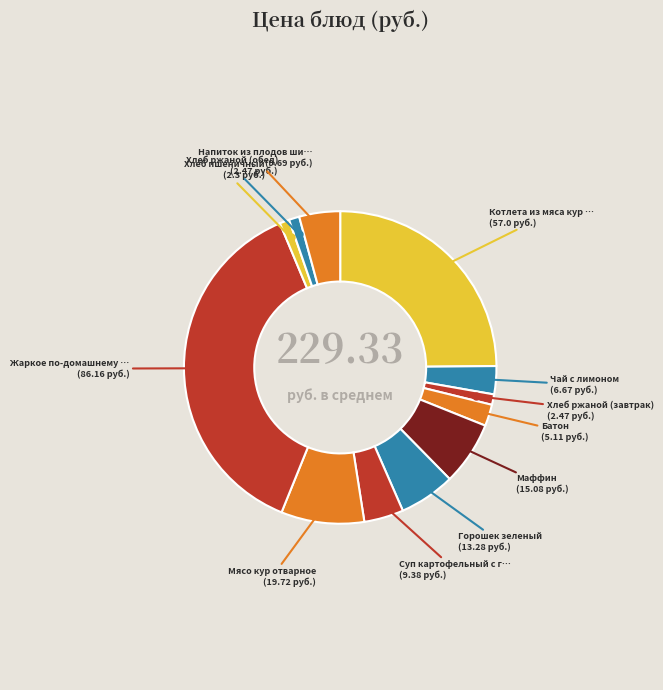

Count the number of slices in the pie.

12